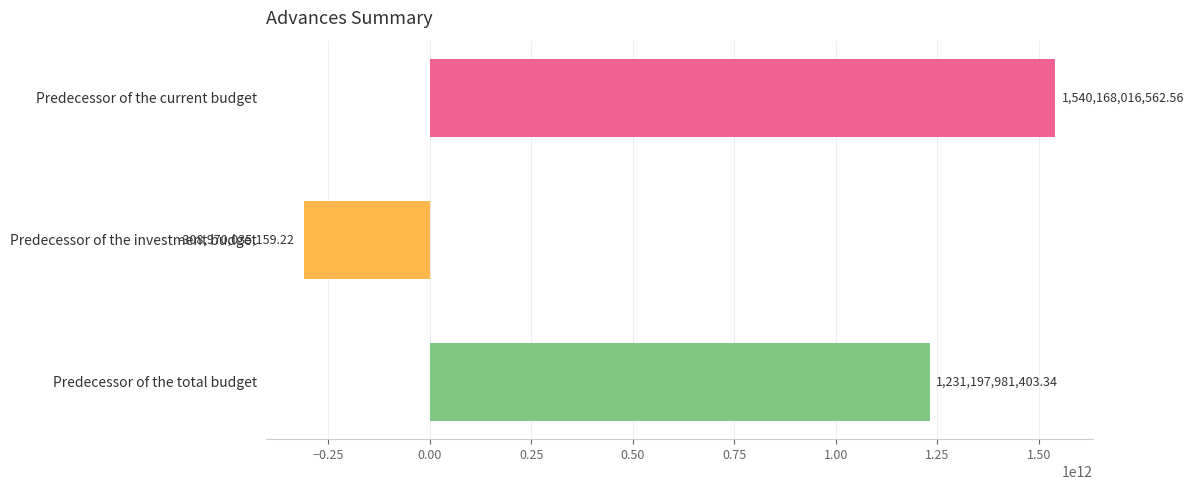

What is the change in value from Predecessor of the investment budget to Predecessor of the total budget?

+1540168016562.6